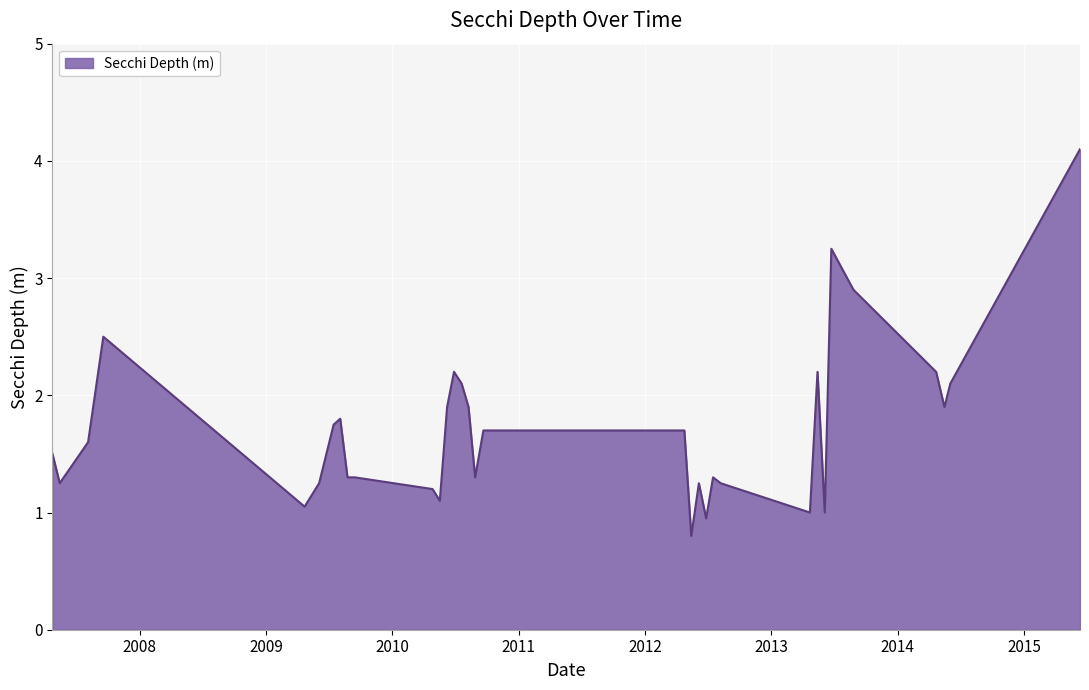

Does the chart display data point markers on the line(s)?

No